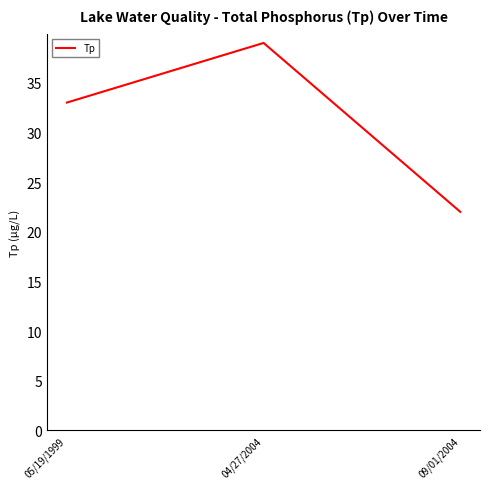

Which label corresponds to the largest value in the chart?

04/27/2004